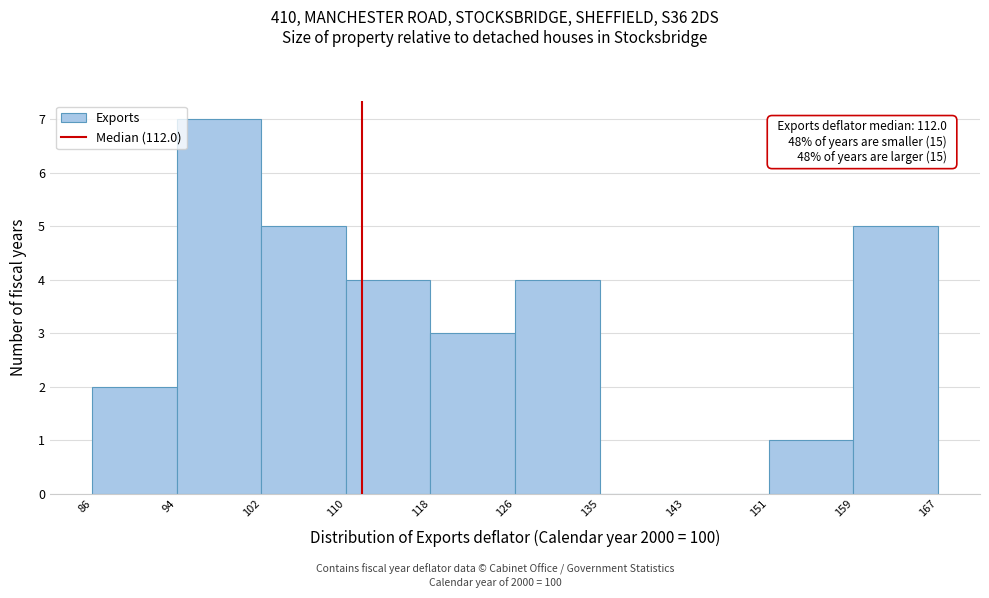

Which range on the x-axis has the tallest bar?

94 to 102